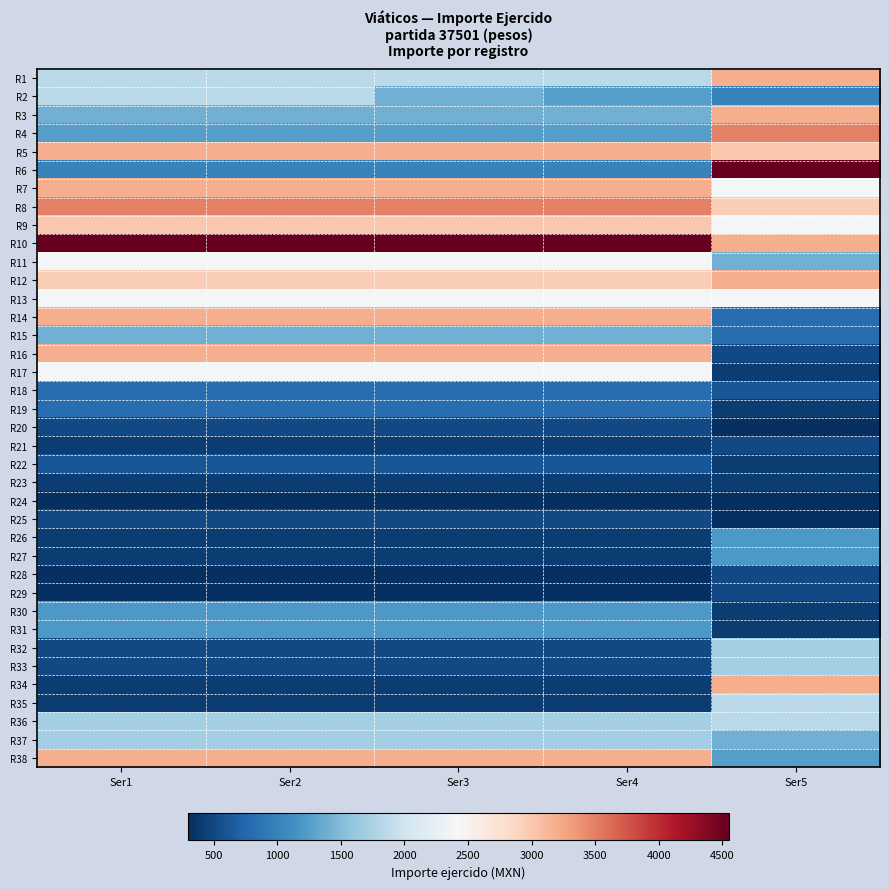

At which category does the chart reach its peak across all series?

Ser5